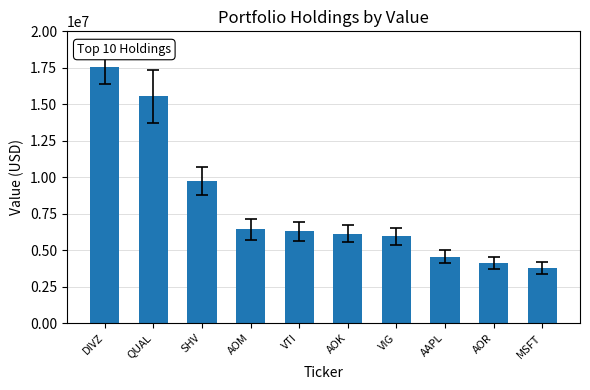

At which label is the value closest to 10674924?

SHV